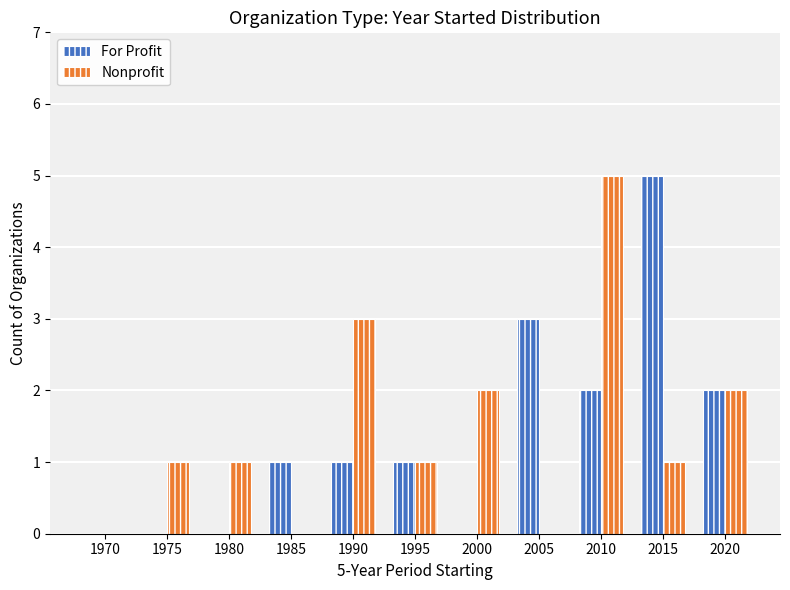

Read the Nonprofit value at 1980.

1